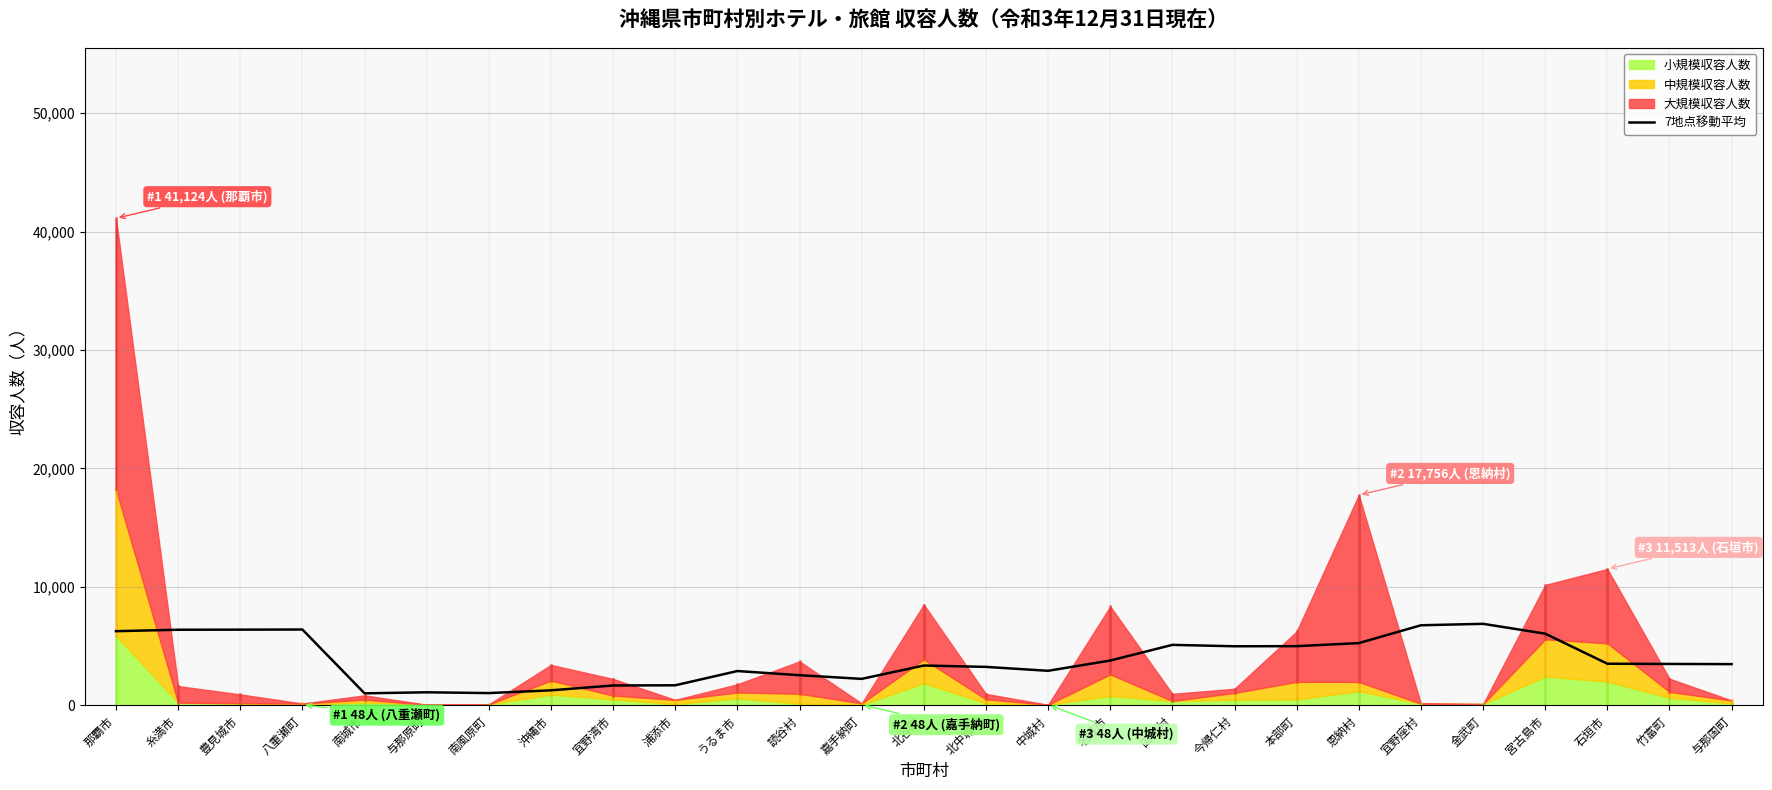

What is the value of the 15th point from the left?

3243.0